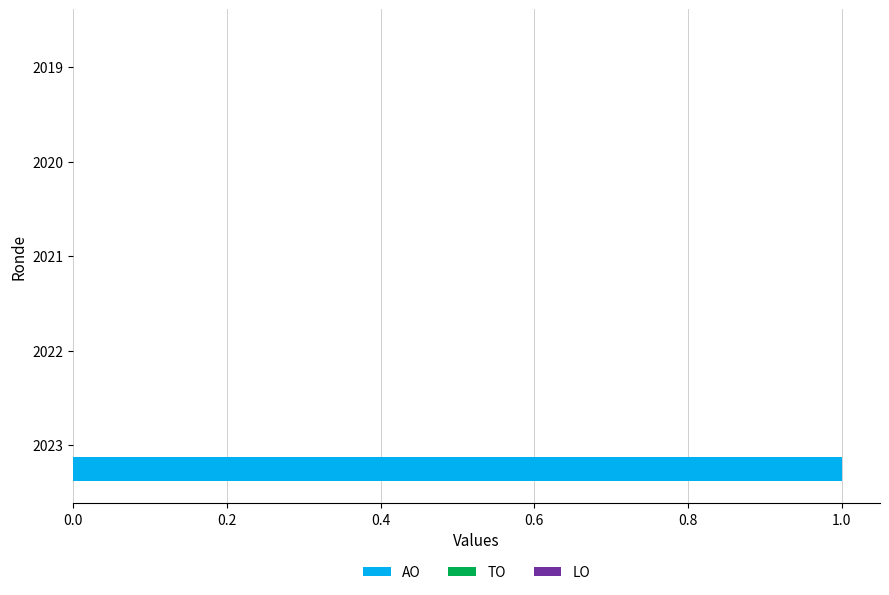

Reading top to bottom, list all the values displayed in this chart.

2019=0	2020=0	2021=0	2022=0	2023=1